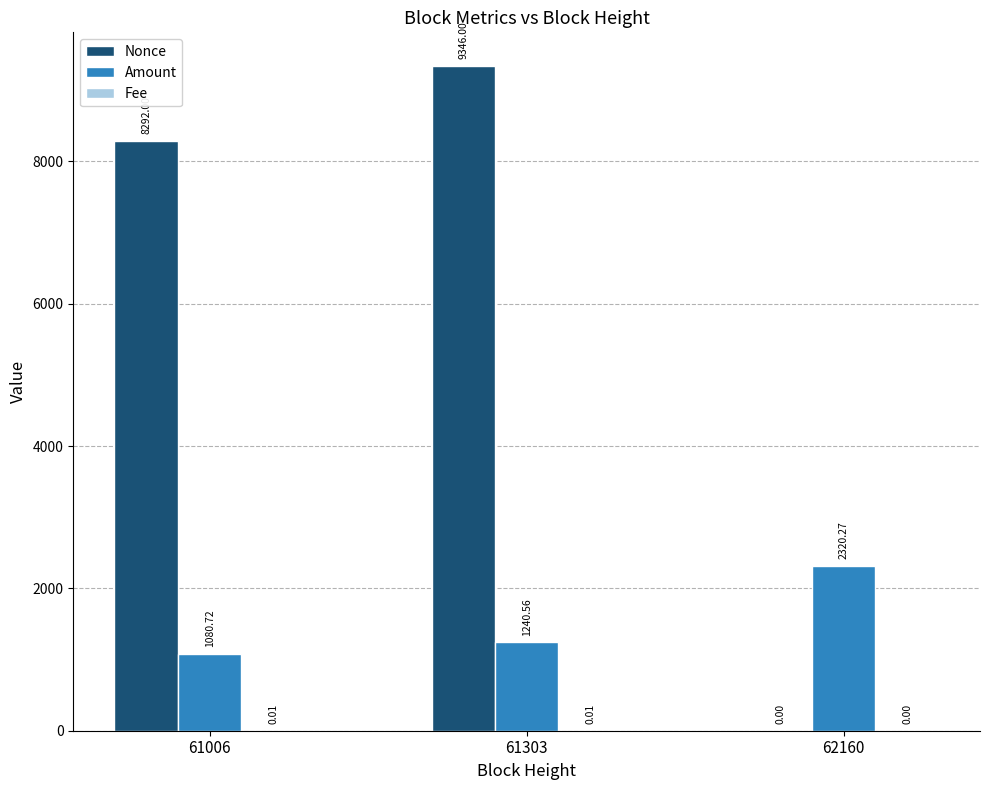

What is the spread (max minus min) of values at 61006?

8292.0